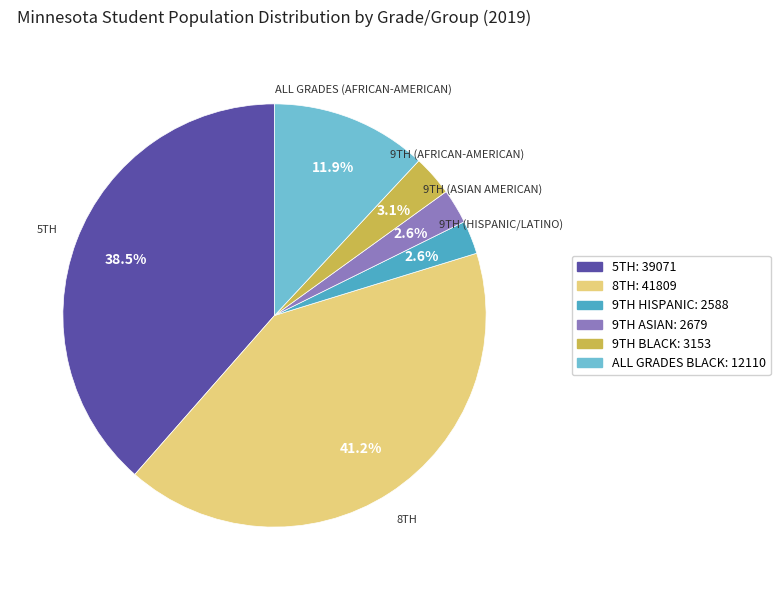

Which slice is the largest?

8TH: 41809